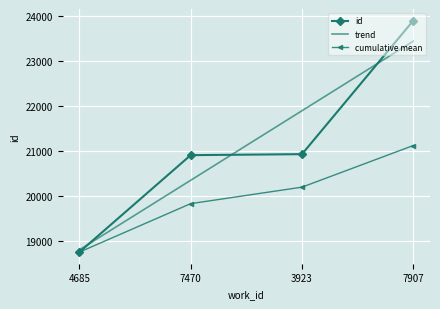

Rank the categories by value from lowest to highest.

4685, 7470, 3923, 7907